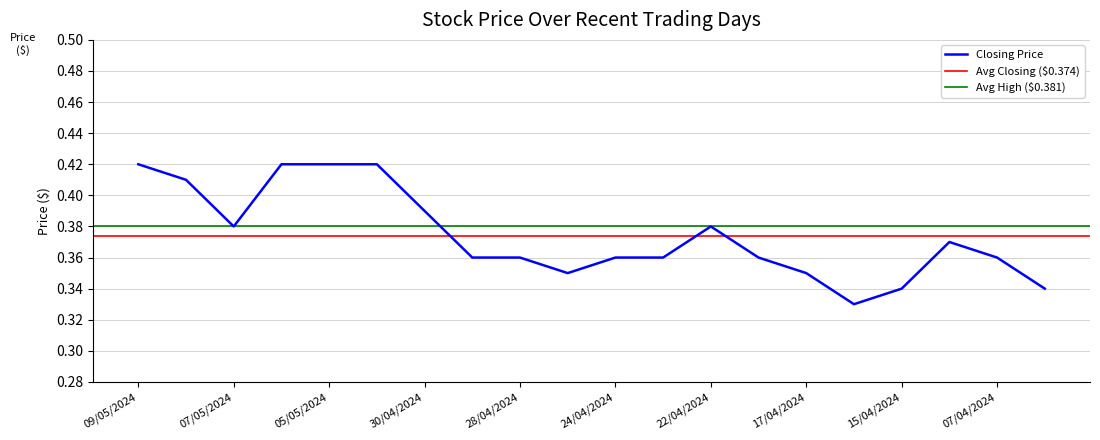

Does the chart have visible grid lines?

Yes